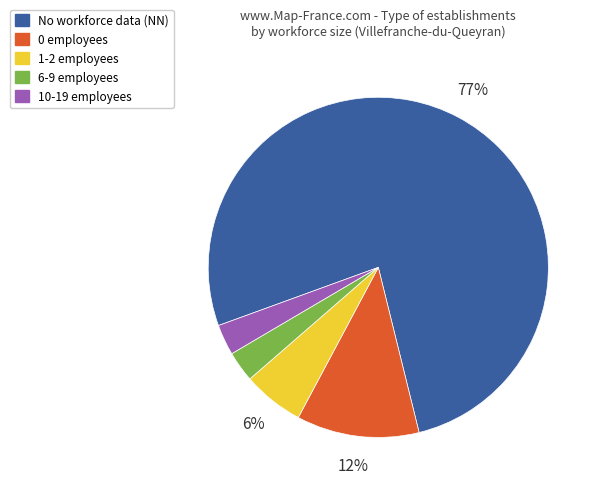

How many slices are in this pie chart?

5